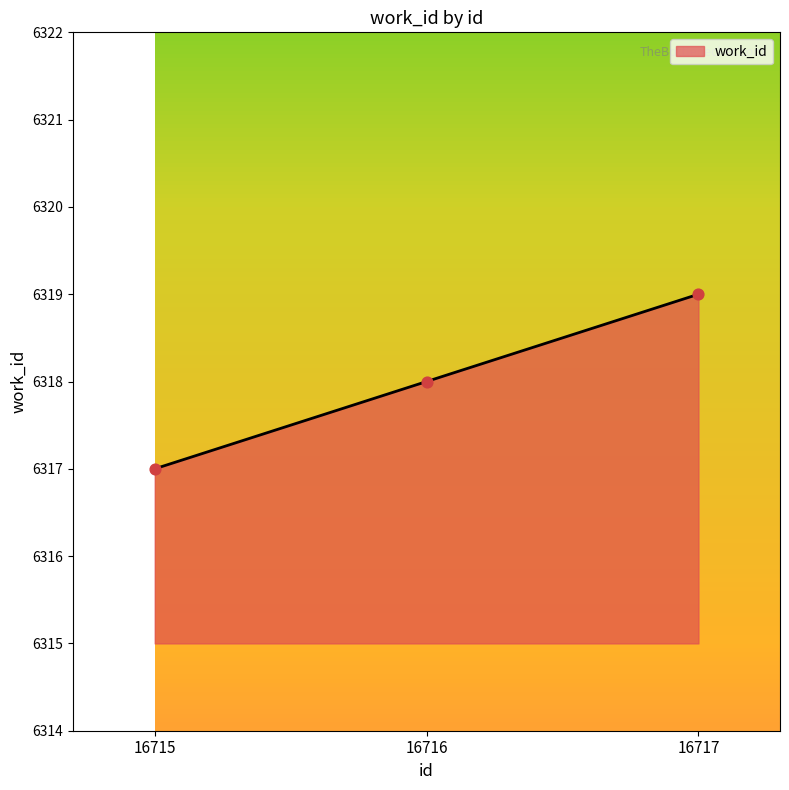

What is the change in value from 16715 to 16716?

+1